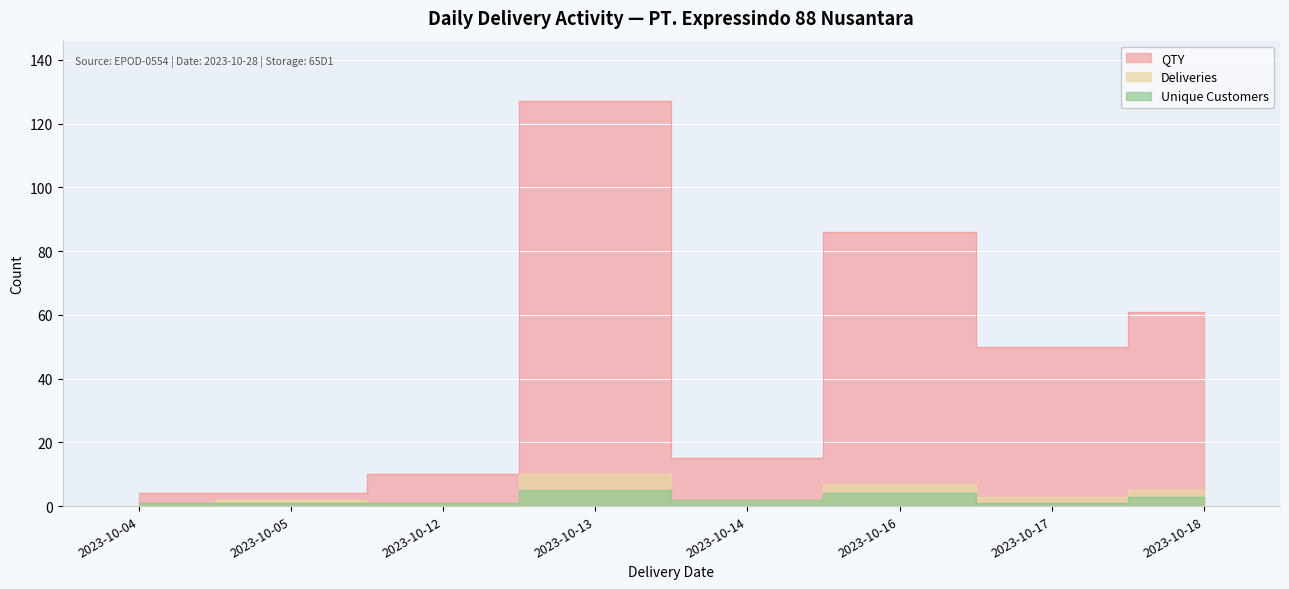

Which series changed the most between 2023-10-12 and 2023-10-14?

QTY